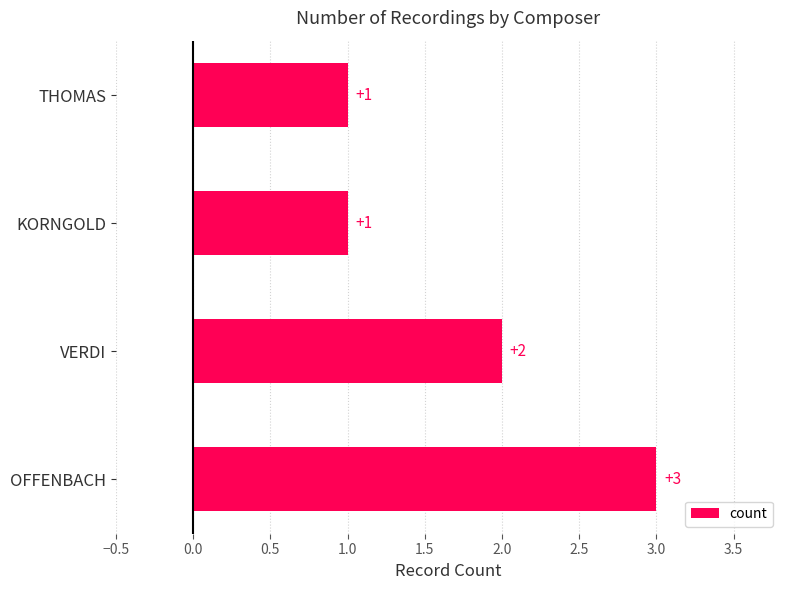

Approximately how many times larger is the value at KORNGOLD compared to THOMAS?

1.0